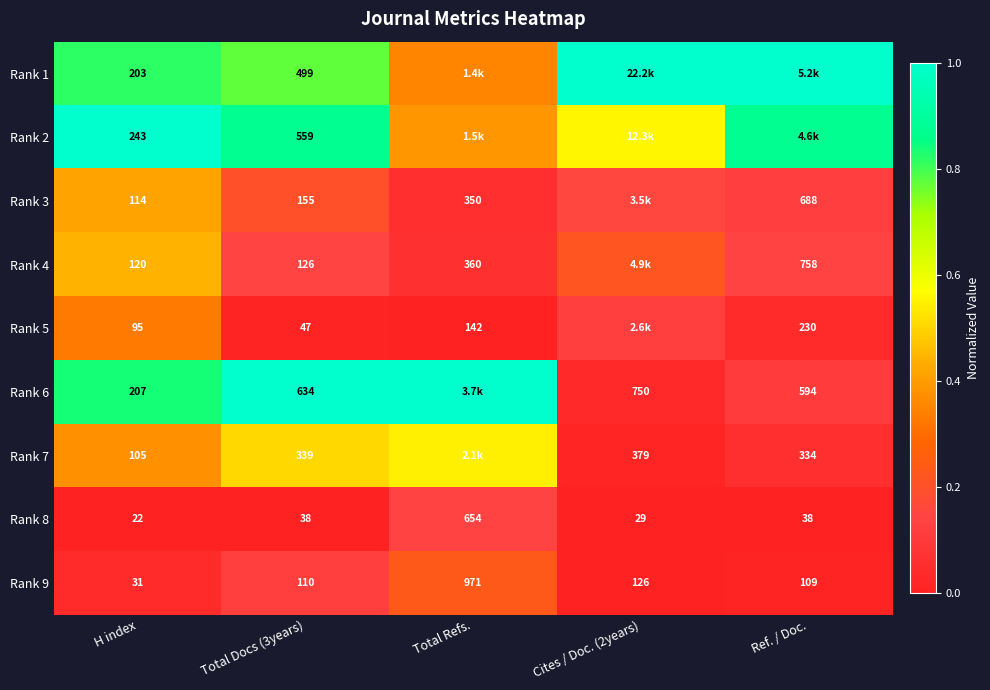

At how many categories does at least one series exceed 0?

5